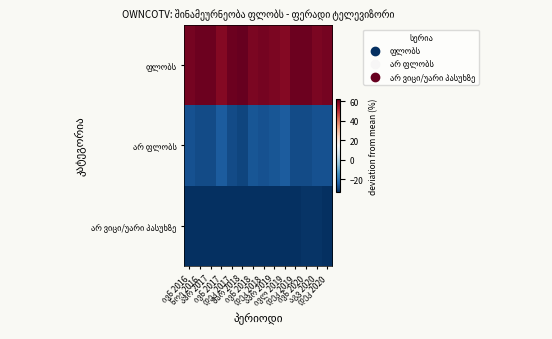

Which has a higher value, აგვ 2020 or ივნ 2018?

აგვ 2020